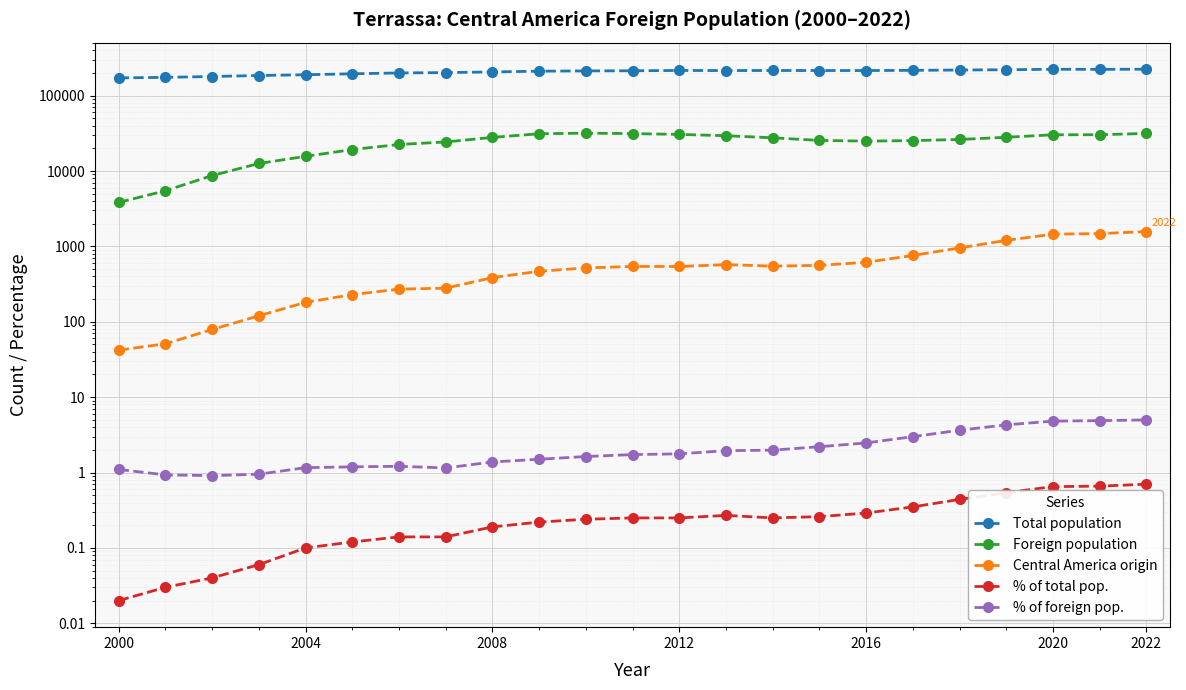

What is the sum of the Total population values at 2022 and 2008?

430359.0